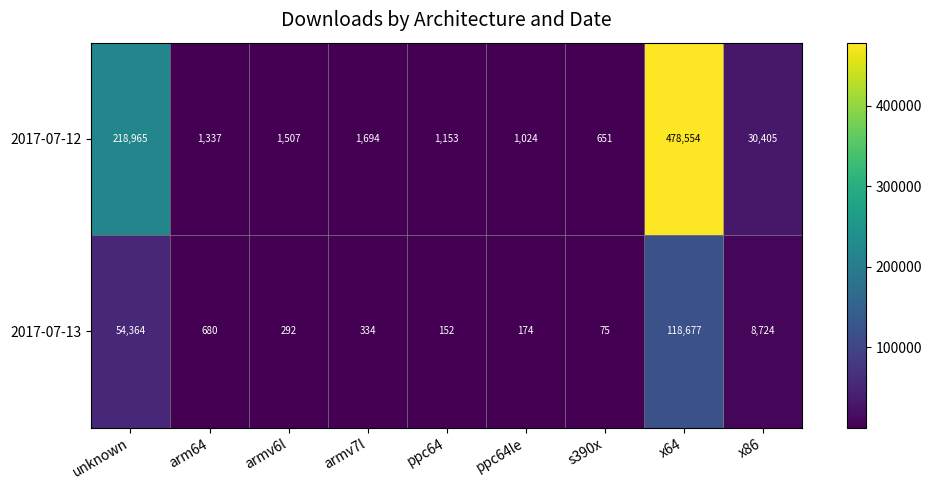

List the series in order of their peak value, highest first.

2017-07-12, 2017-07-13